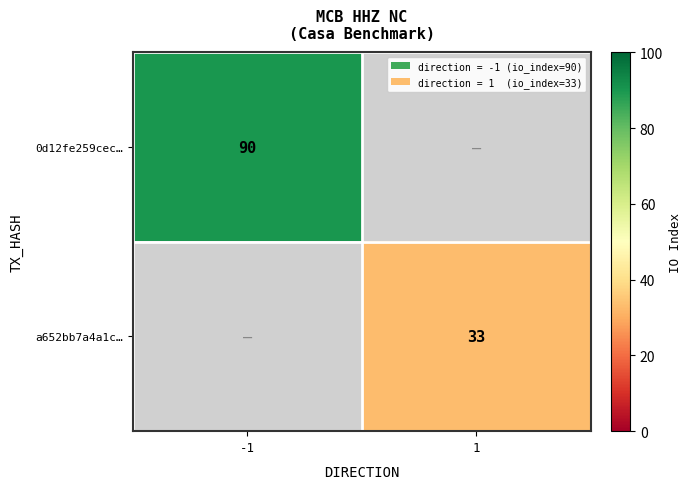

Is it true that a652bb7a4a1c… equals 15 at 1?

False